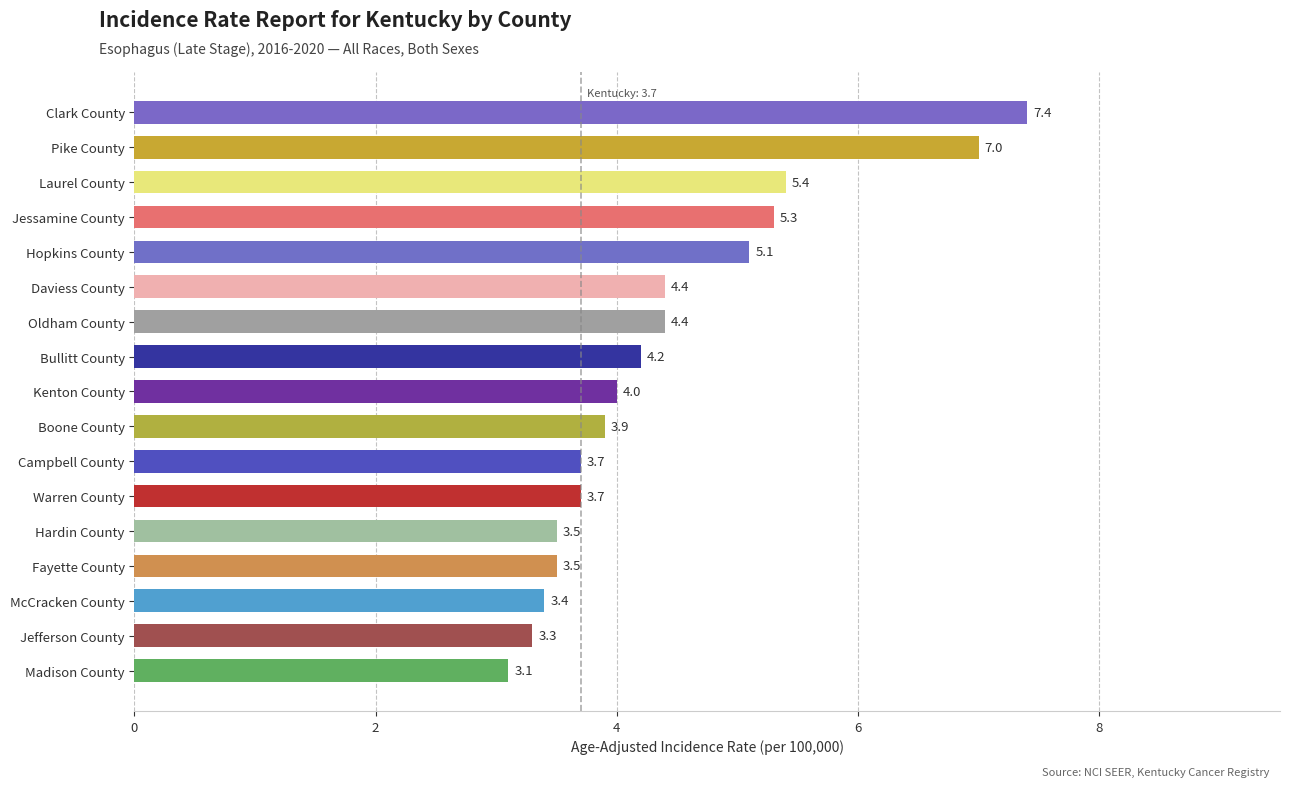

What is the average value?

4.4